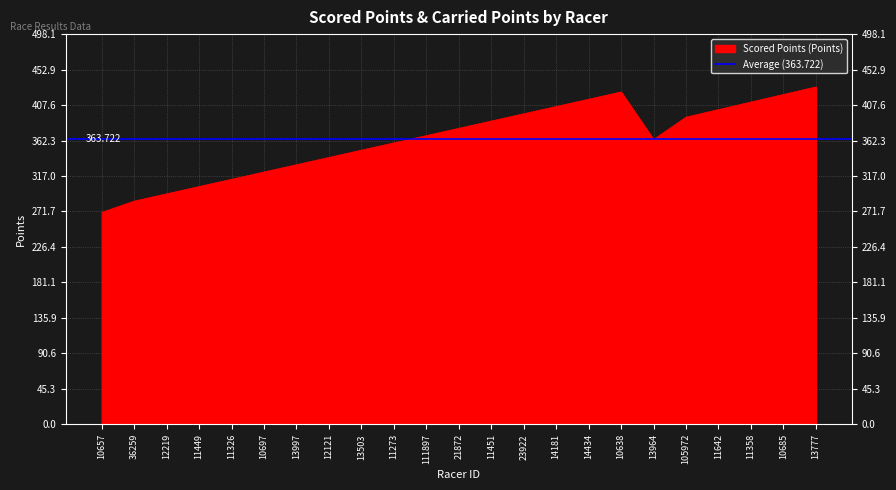

Where is the data nearest to the value 350?

13503